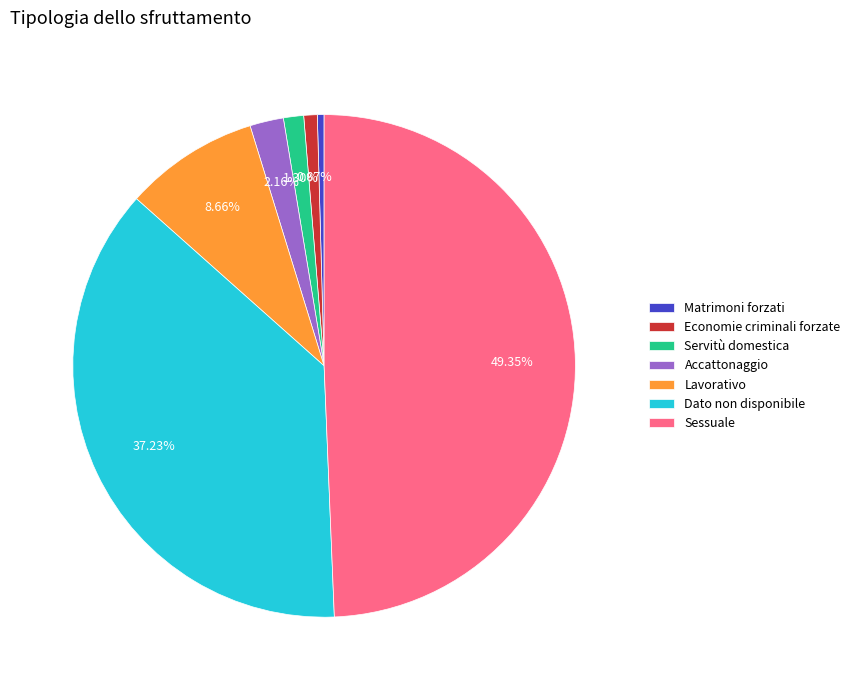

What percentage is the Servitù domestica slice, to the nearest percent?

1%